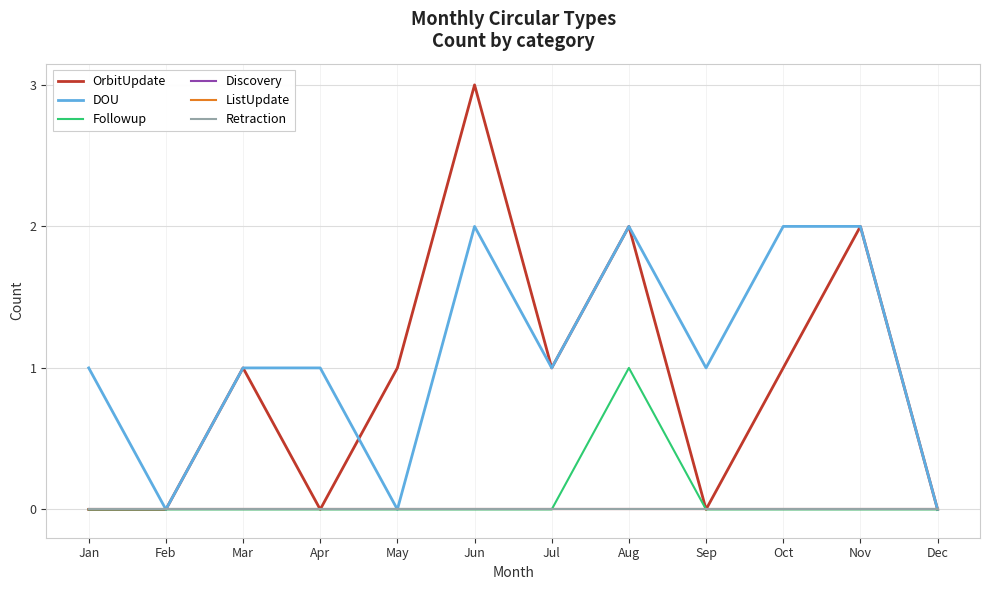

At which label does OrbitUpdate first exceed 1?

Jun